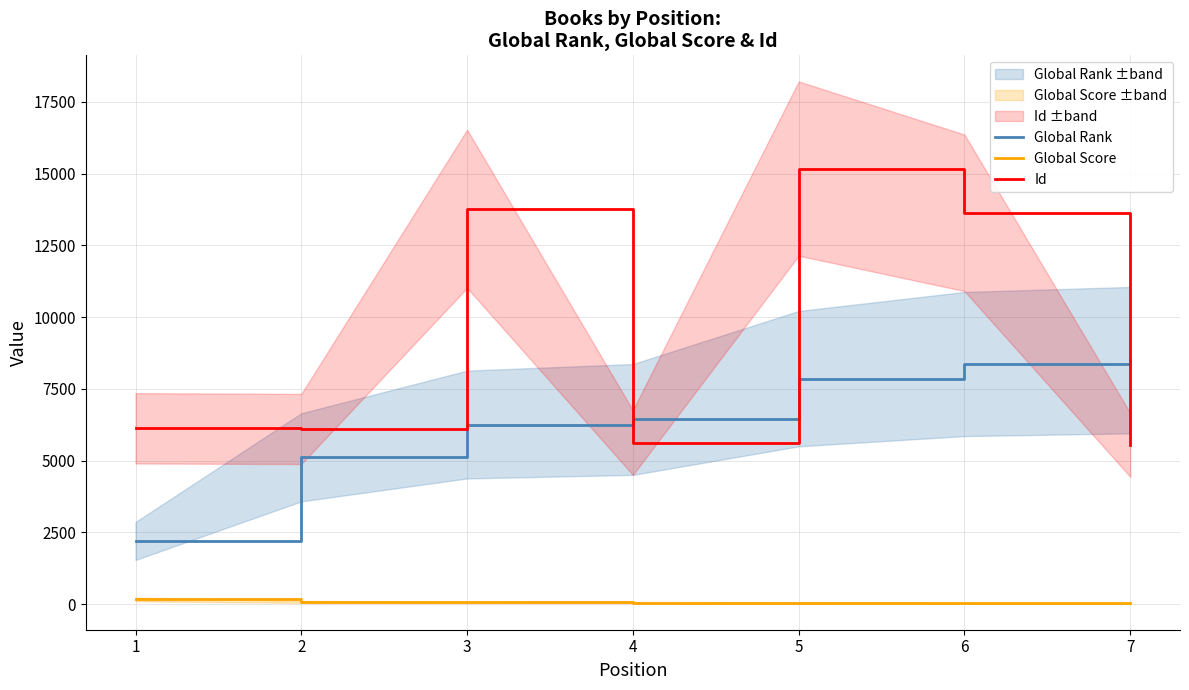

True or false: Global Rank has a value of 8366 at 6.

True